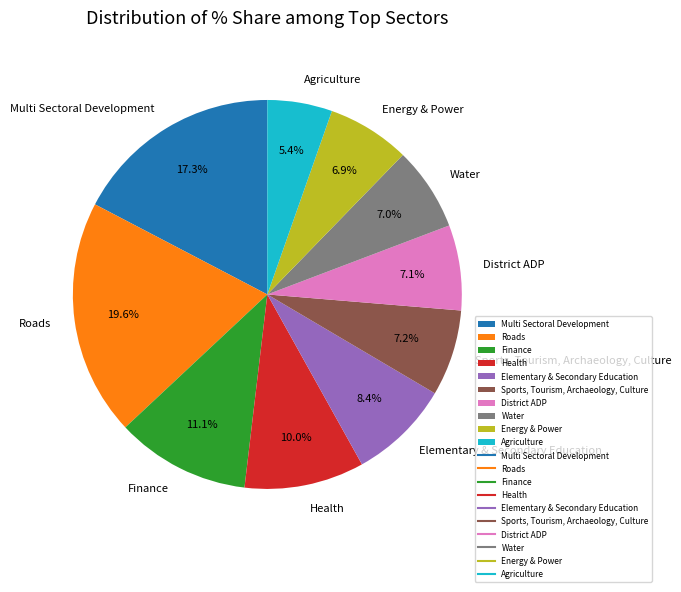

How many segments does this pie chart have?

10